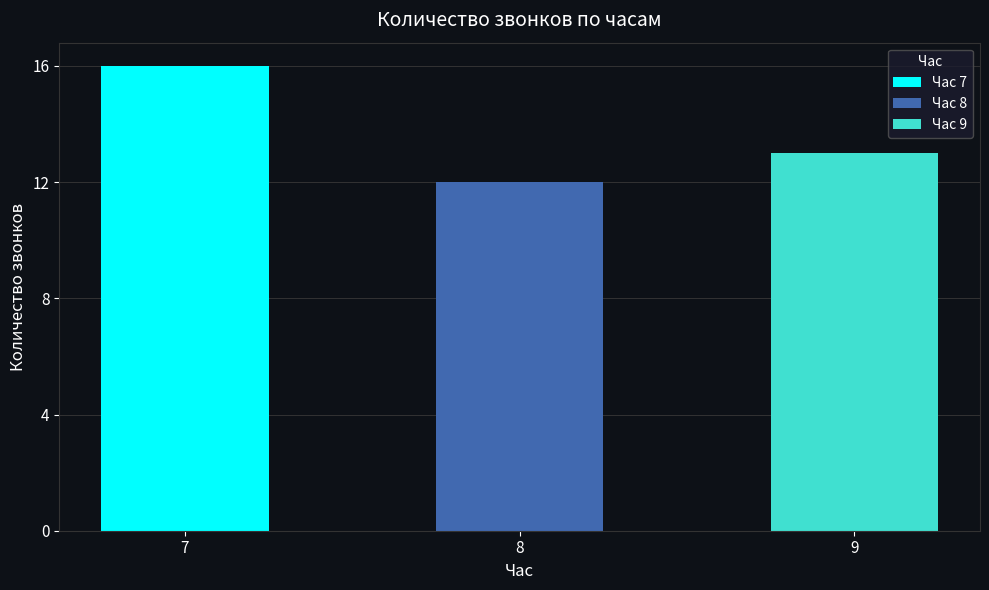

At which label is the value closest to 14?

9